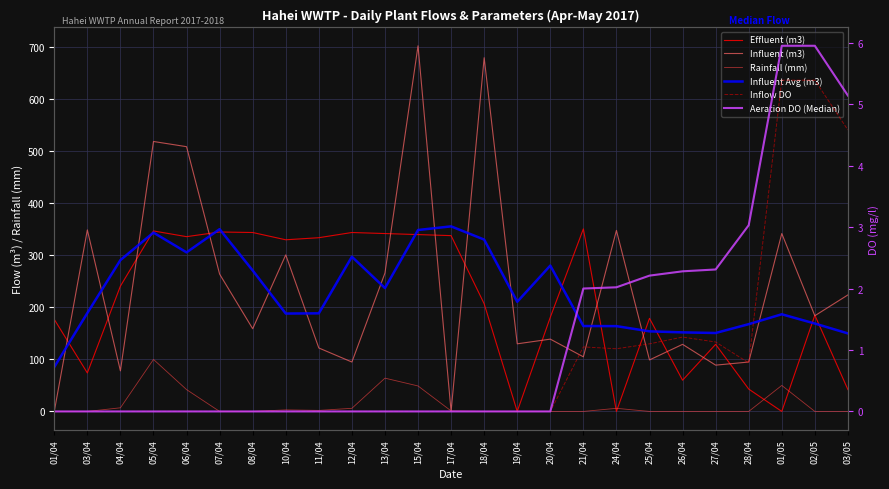

Reading left to right, list all the values displayed in this chart.

Effluent (m3): 01/04=177.0	03/04=74.0	04/04=241.0	05/04=347.0	06/04=336.0	07/04=345.0	08/04=344.0	10/04=330.0	11/04=334.0	12/04=344.0	13/04=342.0	15/04=340.0	17/04=338.0	18/04=207.0	19/04=0.0	20/04=181.0	21/04=351.0	24/04=0.0	25/04=179.0	26/04=60.0	27/04=129.0	28/04=43.0	01/05=0.0	02/05=185.0	03/05=42.0
Influent (m3): 01/04=0.0	03/04=349.0	04/04=78.0	05/04=519.0	06/04=509.0	07/04=264.0	08/04=159.0	10/04=301.0	11/04=122.0	12/04=95.0	13/04=266.0	15/04=703.0	17/04=0.0	18/04=680.0	19/04=130.0	20/04=139.0	21/04=105.0	24/04=348.0	25/04=99.0	26/04=129.0	27/04=89.0	28/04=95.0	01/05=342.0	02/05=184.0	03/05=224.0
Rainfall (mm): 01/04=0.0	03/04=0.0	04/04=7.0	05/04=100.0	06/04=42.0	07/04=0.0	08/04=0.0	10/04=3.0	11/04=2.0	12/04=6.0	13/04=64.0	15/04=49.0	17/04=1.0	18/04=0.0	19/04=0.0	20/04=0.0	21/04=0.0	24/04=6.0	25/04=0.0	26/04=0.0	27/04=0.0	28/04=0.0	01/05=50.0	02/05=0.0	03/05=0.0
Influent Avg (m3): 01/04=85.4	03/04=189.2	04/04=291.0	05/04=343.8	06/04=305.8	07/04=350.4	08/04=271.0	10/04=188.2	11/04=188.6	12/04=297.4	13/04=237.2	15/04=348.8	17/04=355.8	18/04=330.4	19/04=210.8	20/04=280.4	21/04=164.2	24/04=164.0	25/04=154.0	26/04=152.0	27/04=150.8	28/04=167.8	01/05=186.8	02/05=169.0	03/05=150.0
Inflow DO: 01/04=0.0	03/04=0.0	04/04=0.0	05/04=0.0	06/04=0.0	07/04=0.0	08/04=0.0	10/04=0.0	11/04=0.0	12/04=0.0	13/04=0.0	15/04=0.0	17/04=0.0	18/04=0.0	19/04=0.0	20/04=0.0	21/04=1.1	24/04=1.0	25/04=1.1	26/04=1.2	27/04=1.1	28/04=0.8	01/05=5.4	02/05=5.4	03/05=4.6
Aeration DO (Median): 01/04=0.0	03/04=0.0	04/04=0.0	05/04=0.0	06/04=0.0	07/04=0.0	08/04=0.0	10/04=0.0	11/04=0.0	12/04=0.0	13/04=0.0	15/04=0.0	17/04=0.0	18/04=0.0	19/04=0.0	20/04=0.0	21/04=2.0	24/04=2.0	25/04=2.2	26/04=2.3	27/04=2.3	28/04=3.0	01/05=6.0	02/05=6.0	03/05=5.1